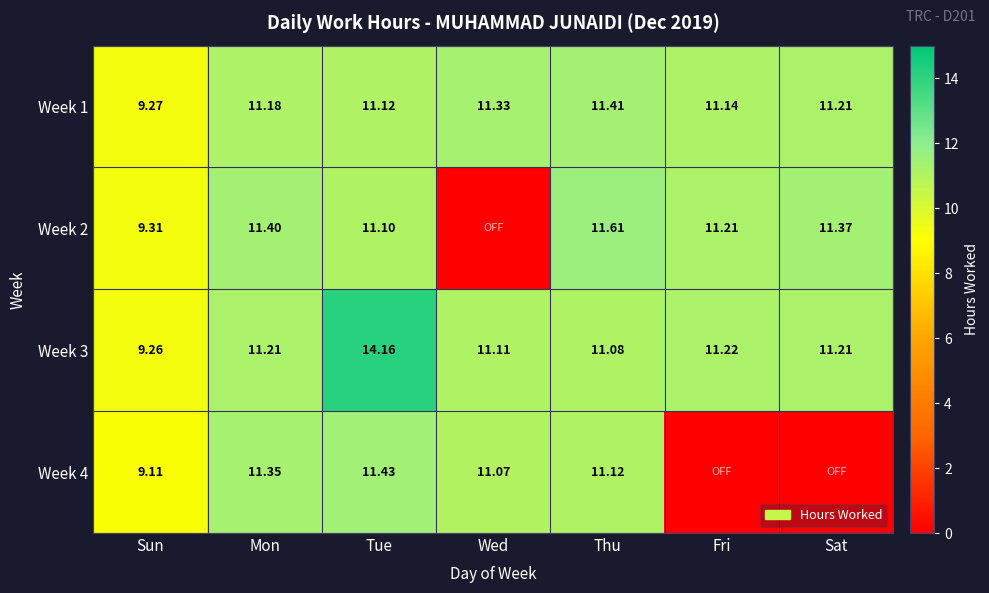

At which label is Week 3 closest to 11?

Thu